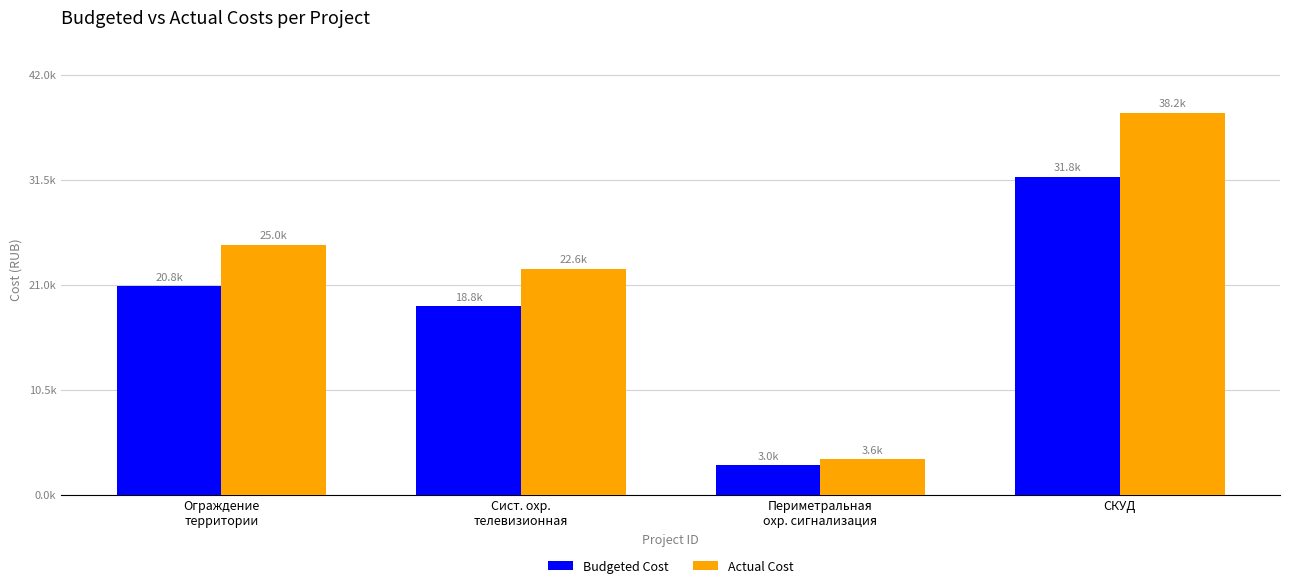

Which series has the largest total across all categories?

Actual Cost